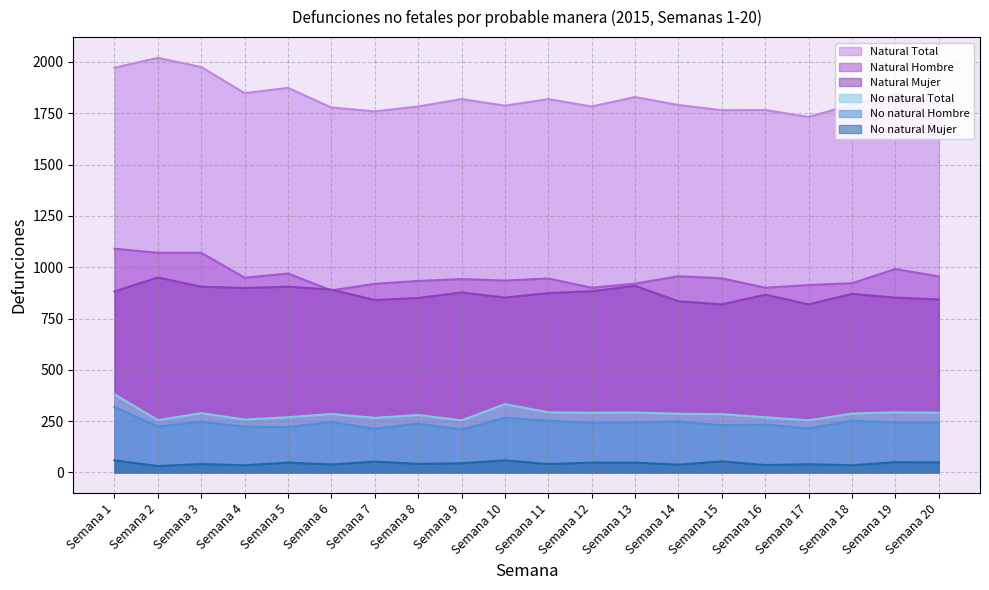

What is the maximum value for Natural Mujer?

950